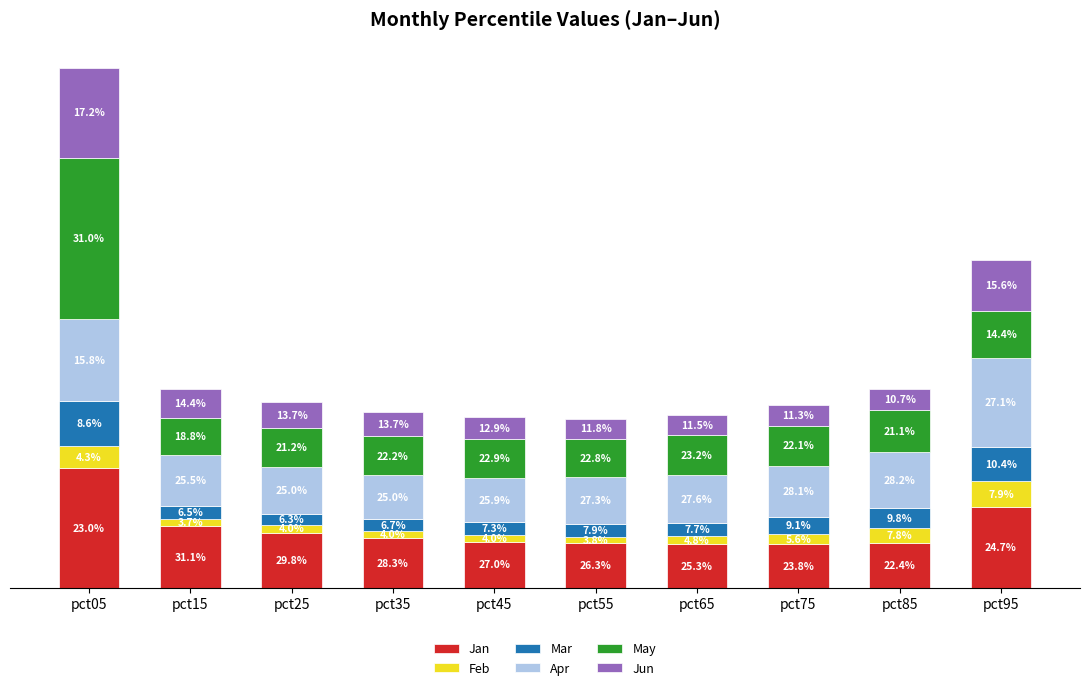

At which label is Jun closest to 0?

pct65